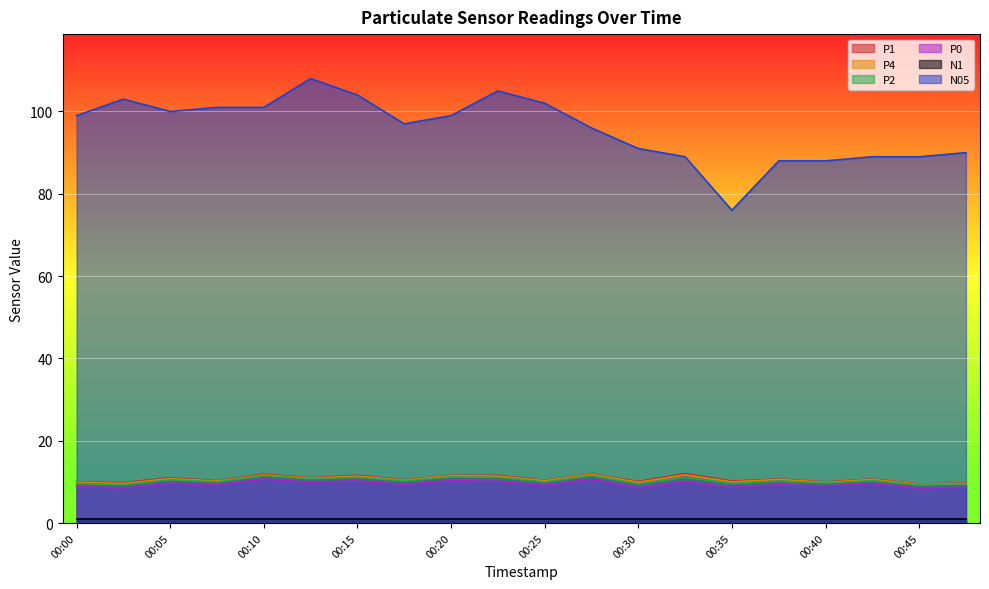

At which label is P2 closest to 10?

00:07